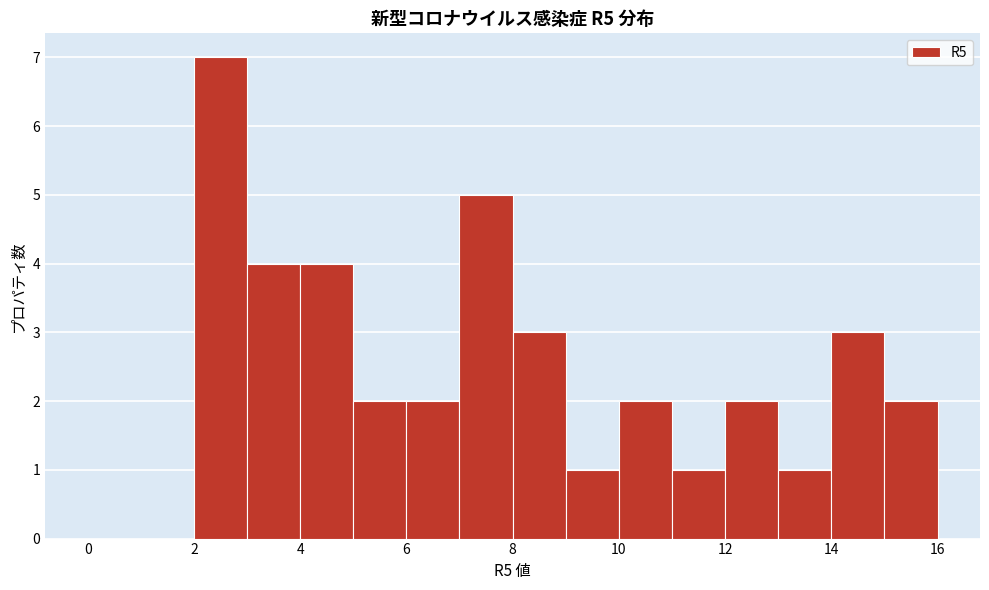

How tall is the bar that spans 8 to 9 on the x-axis? The values are not printed on the chart, so give them approximately, as read against the axis.

3